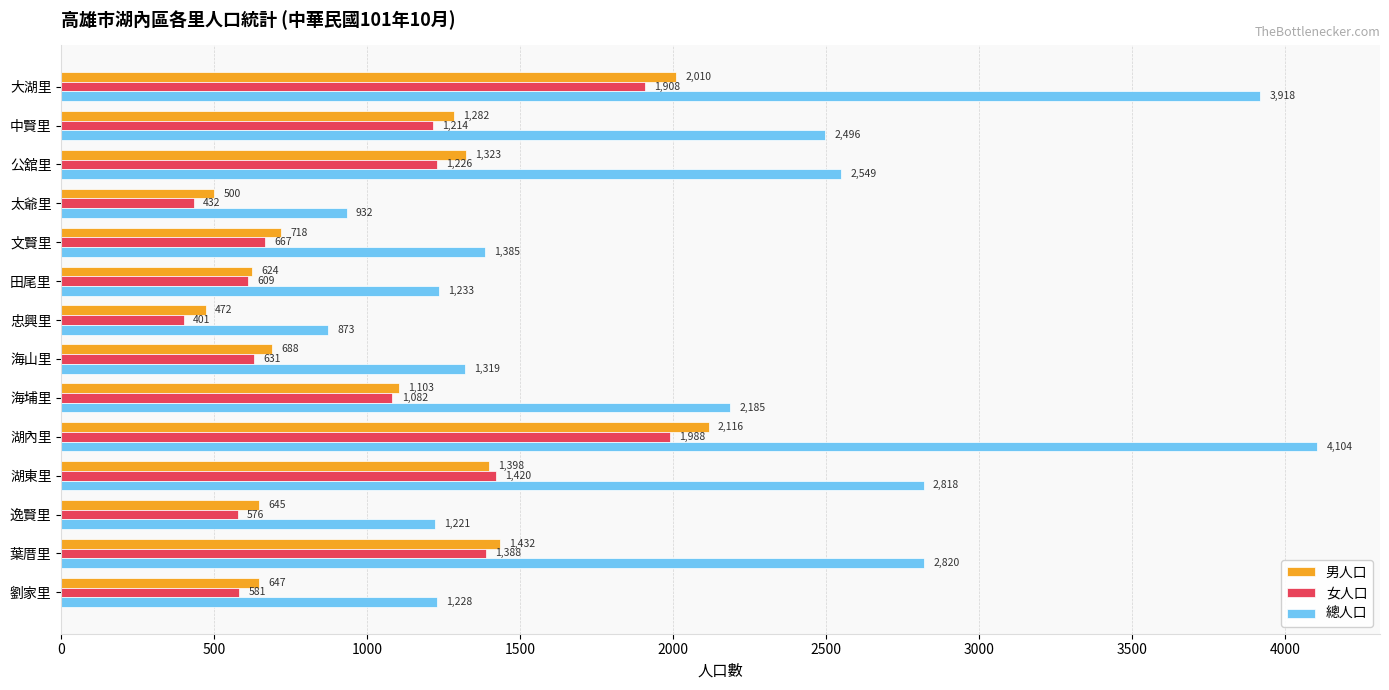

List the labels in order of 總人口 value, largest first.

湖內里, 大湖里, 葉厝里, 湖東里, 公舘里, 中賢里, 海埔里, 文賢里, 海山里, 田尾里, 劉家里, 逸賢里, 太爺里, 忠興里